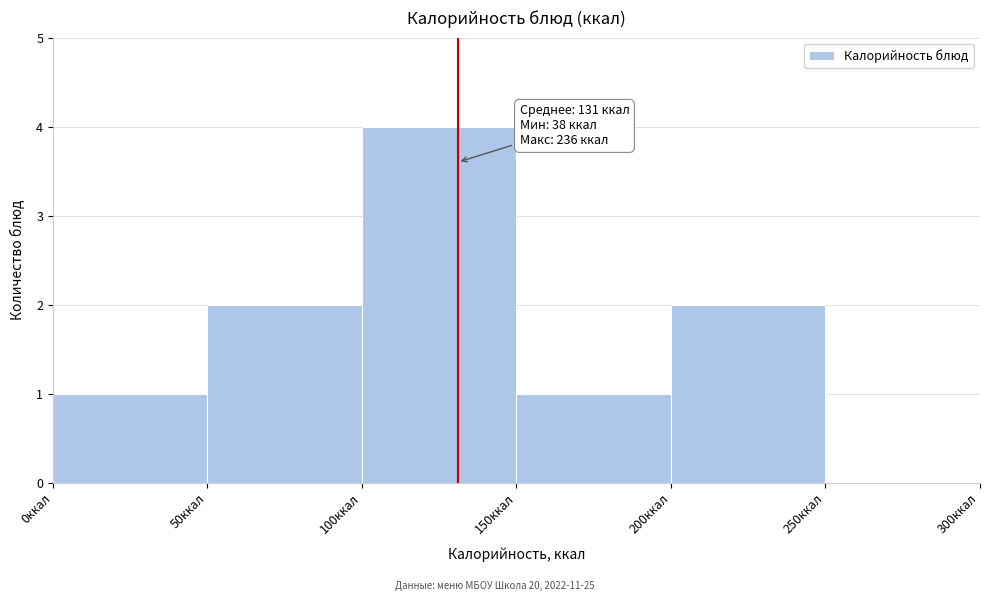

Which range on the x-axis has the tallest bar?

100 to 150